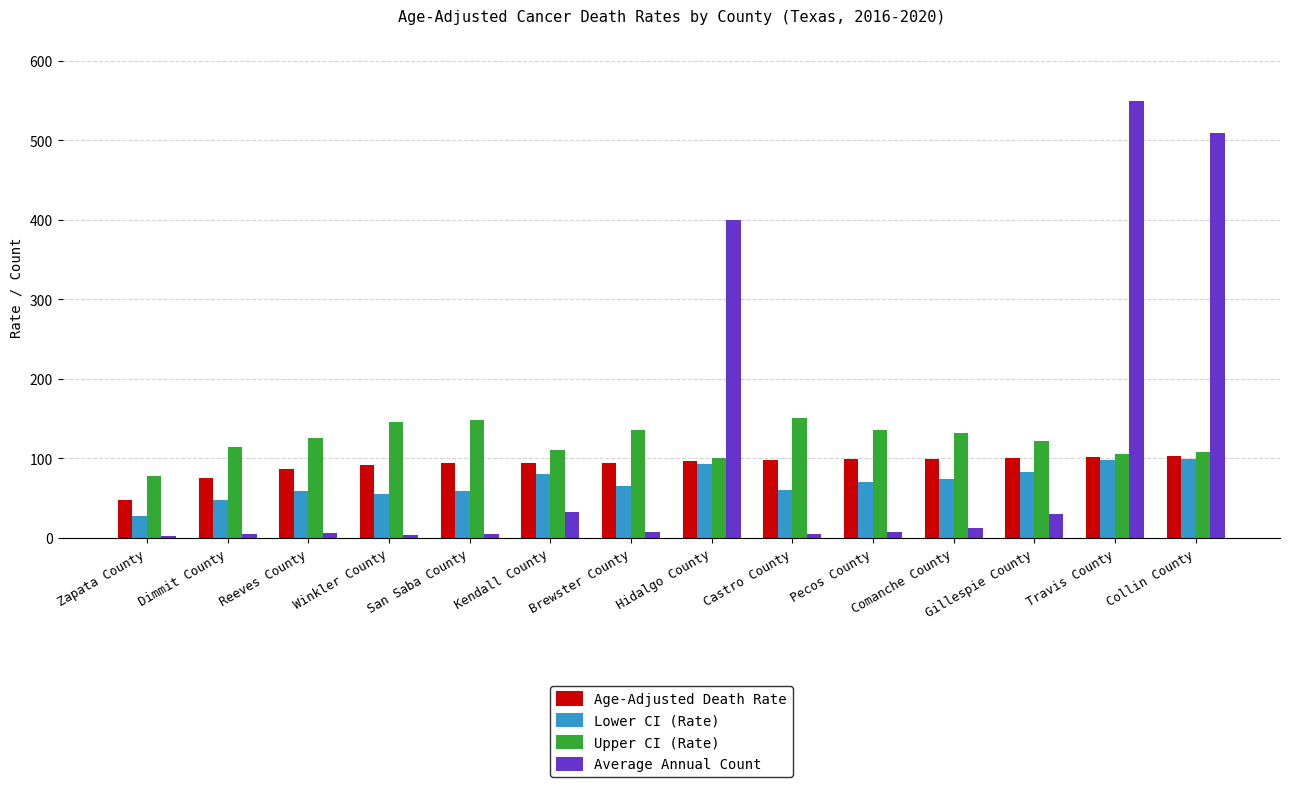

What is the label of the 11th bar from the left?

Comanche County